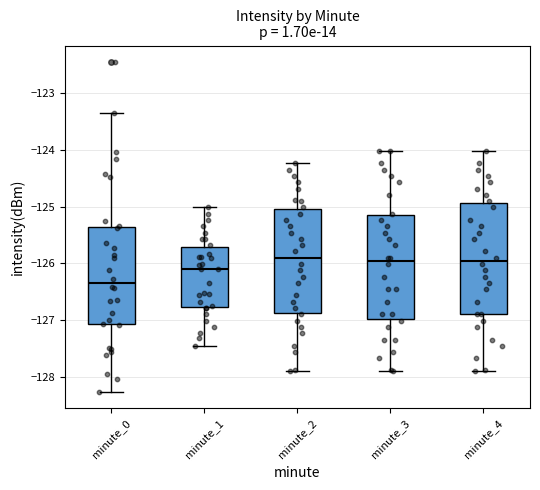

Where is the lower edge of the box for minute_2 on the y-axis? The values are not printed on the chart, so give them approximately, as read against the axis.

-126.9